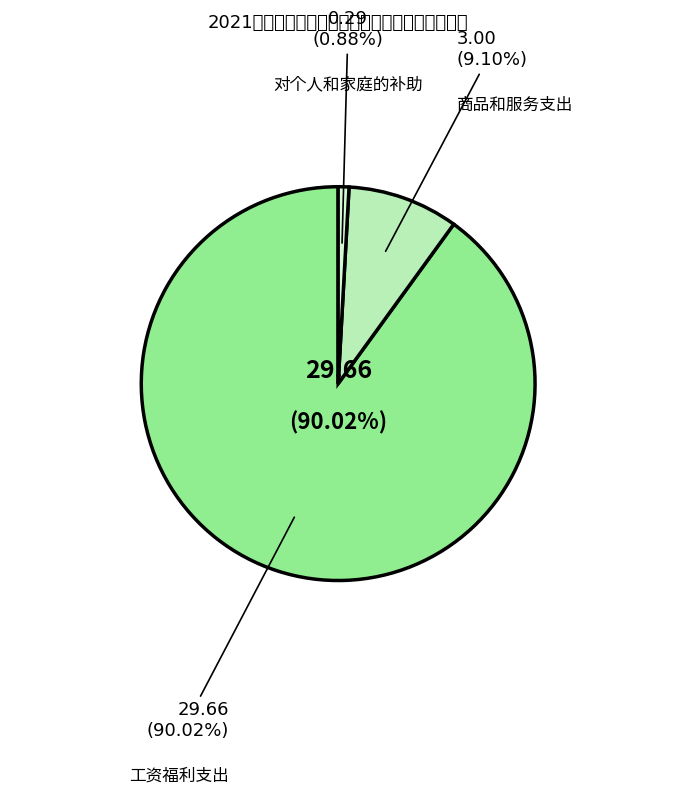

To the nearest percent, what is the difference between the 对个人和家庭的补助 and 工资福利支出 slice percentages?

89%